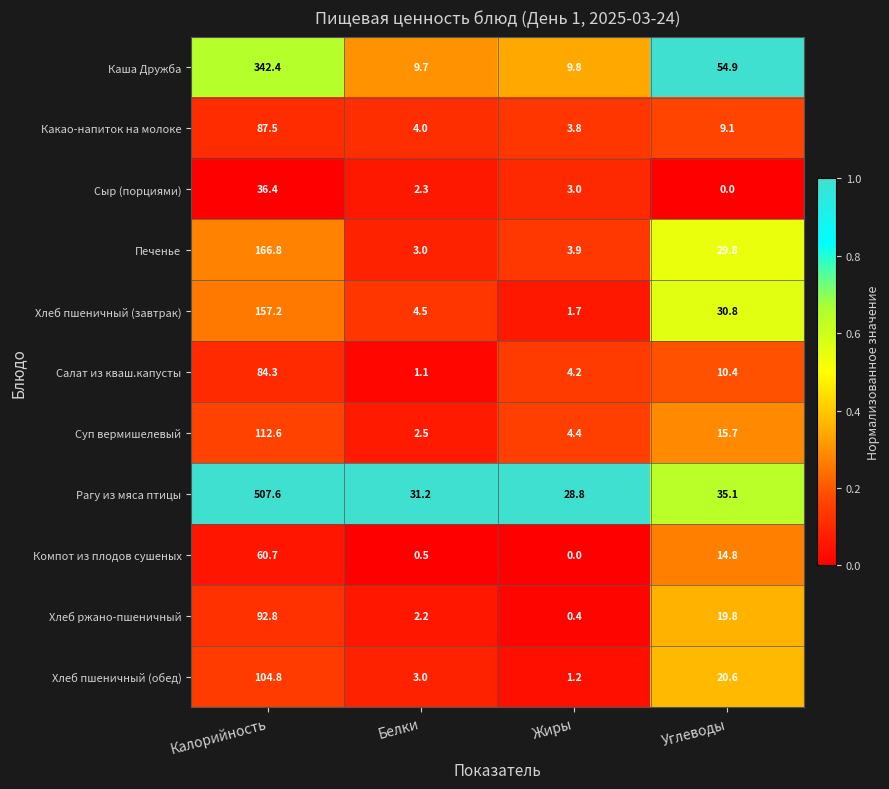

What is the total value across all series at Калорийность?

1753.1